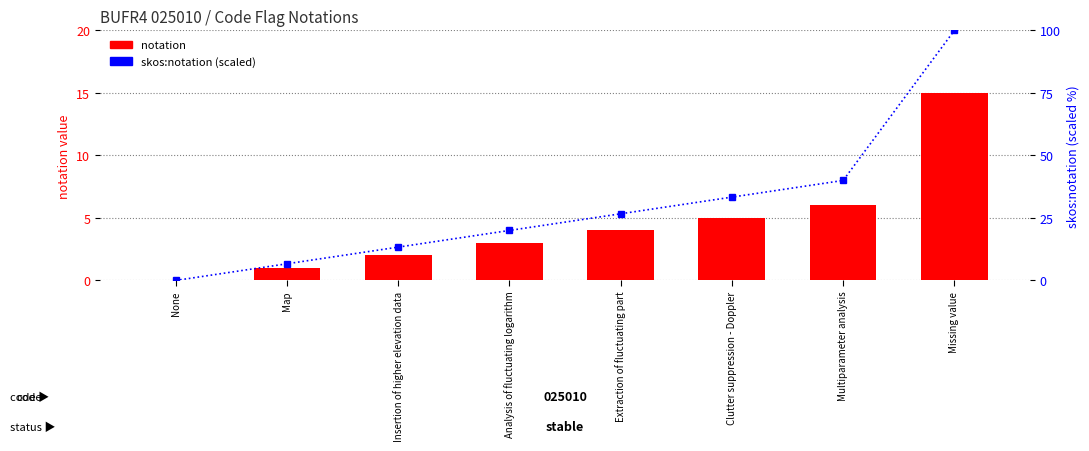

At how many categories does at least one series exceed 94?

1